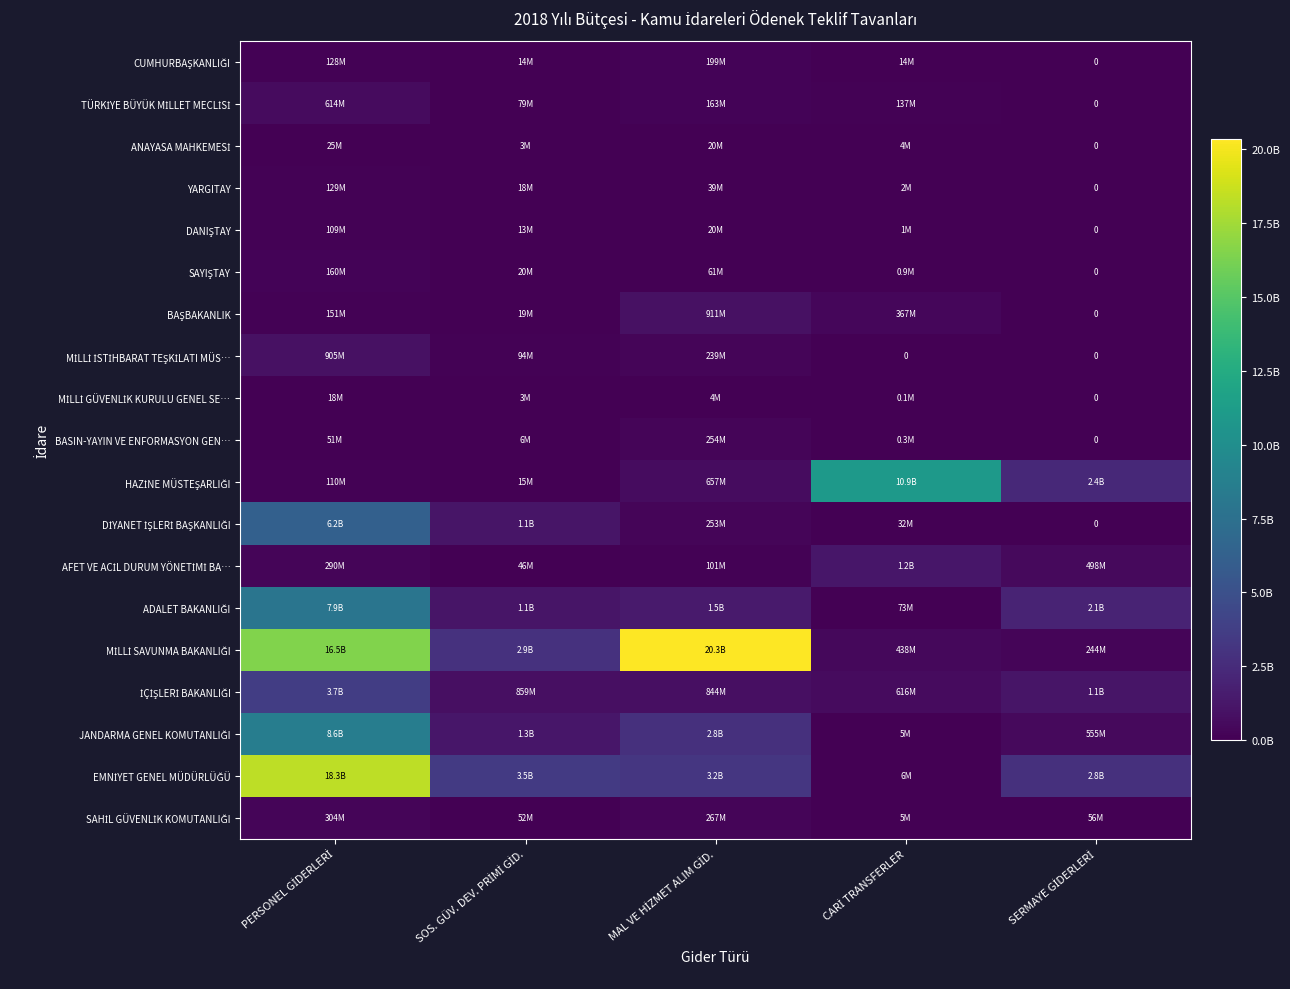

How many values in the AFET VE ACİL DURUM YÖNETİMİ BA… series are below 290112000?

2